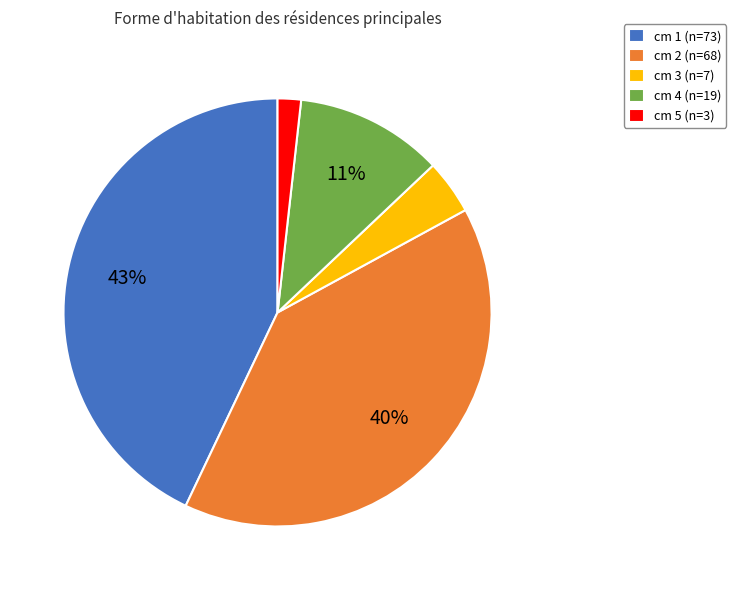

What is the largest slice in the pie chart?

cm 1 (n=73)